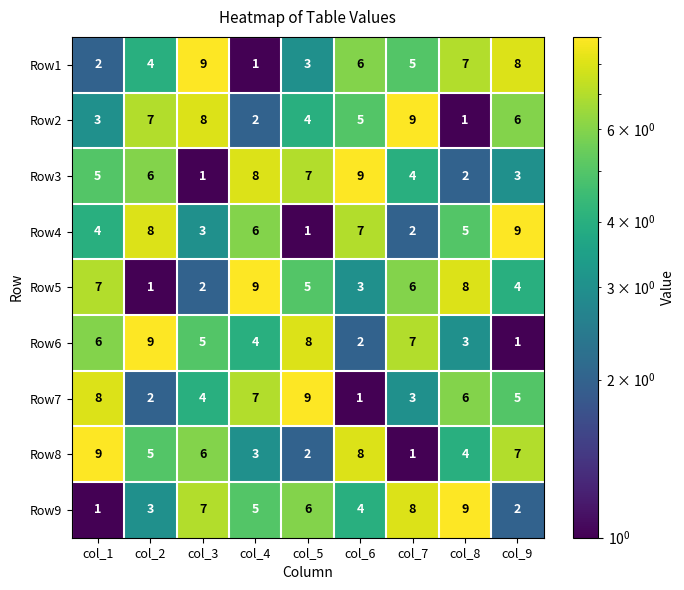

What is the total value across all series at col_4?

45